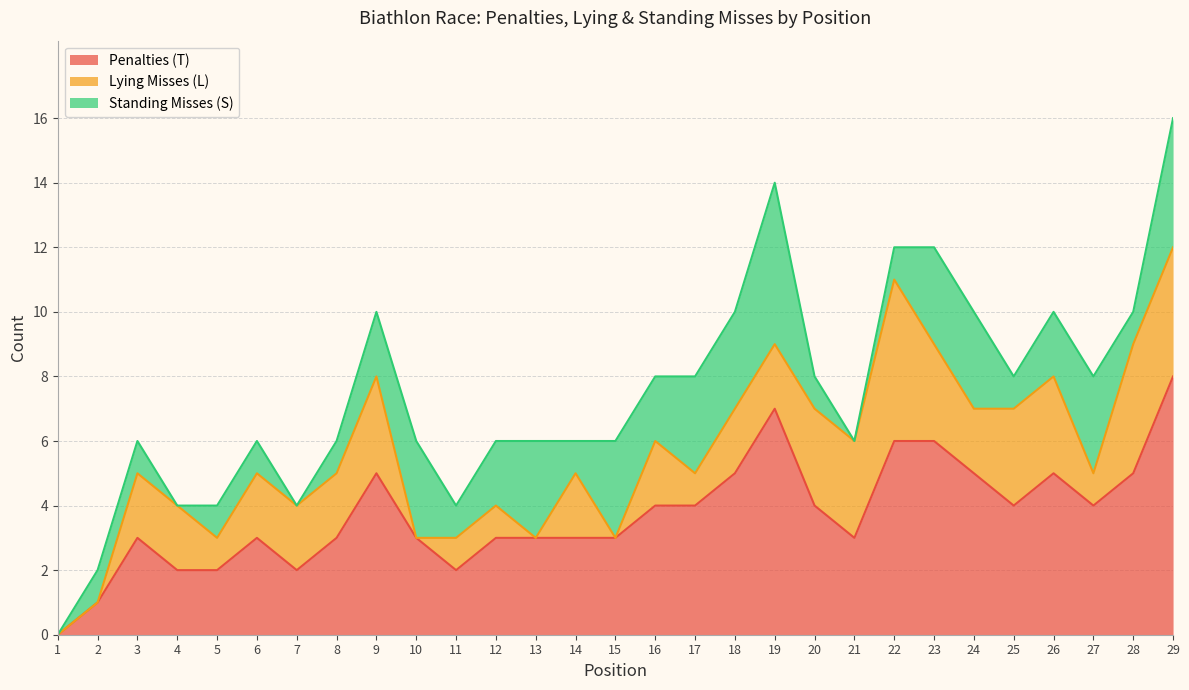

Where is Lying Misses (L) nearest to the value 2?

3